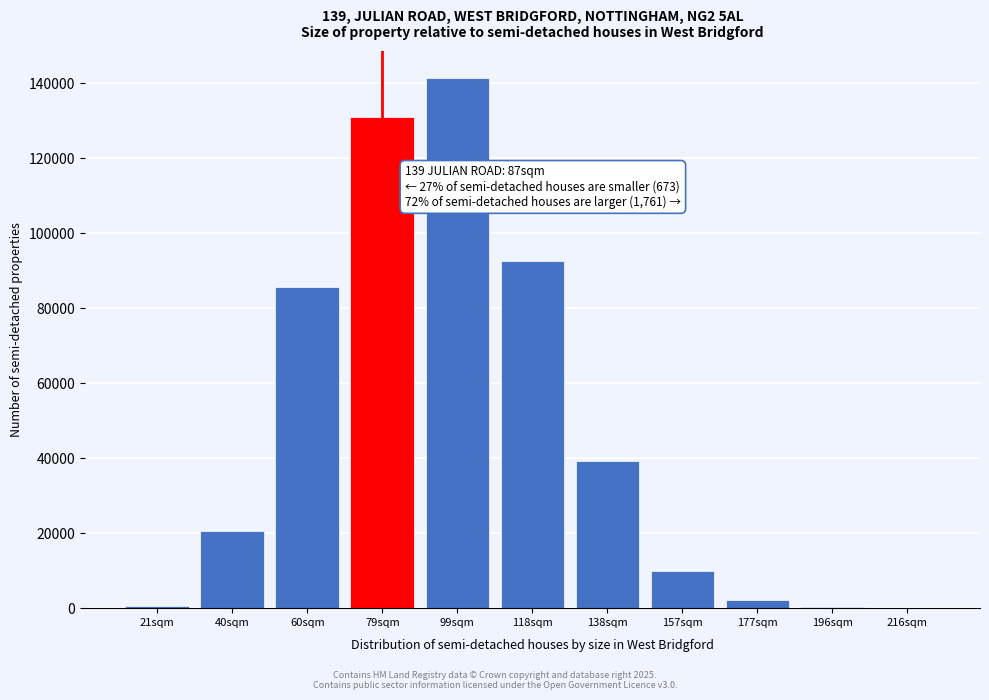

The value at 138sqm is 25591. True or false?

False